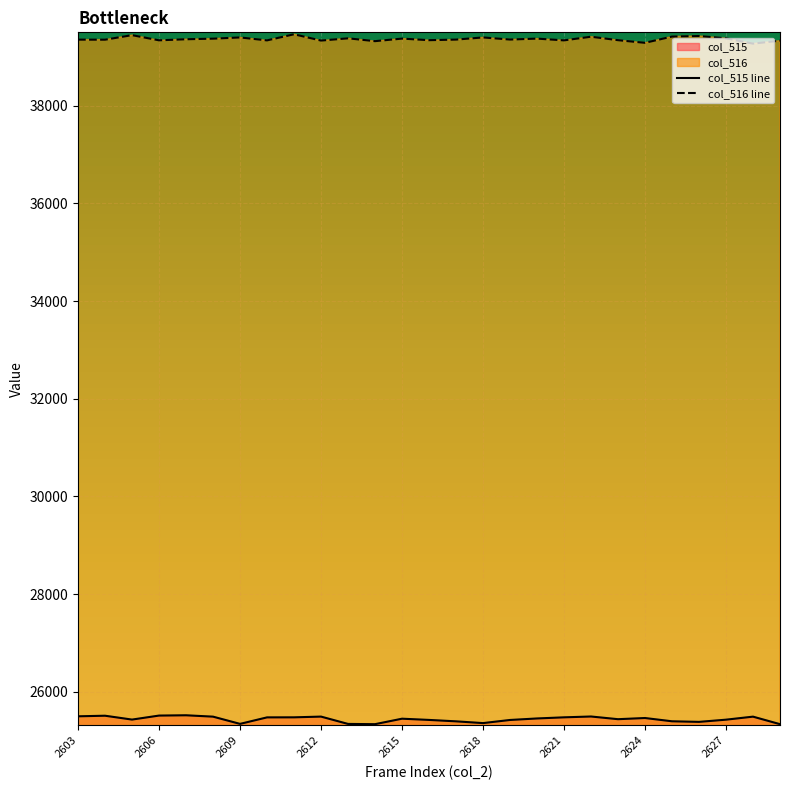

How many lines are shown in the chart?

2